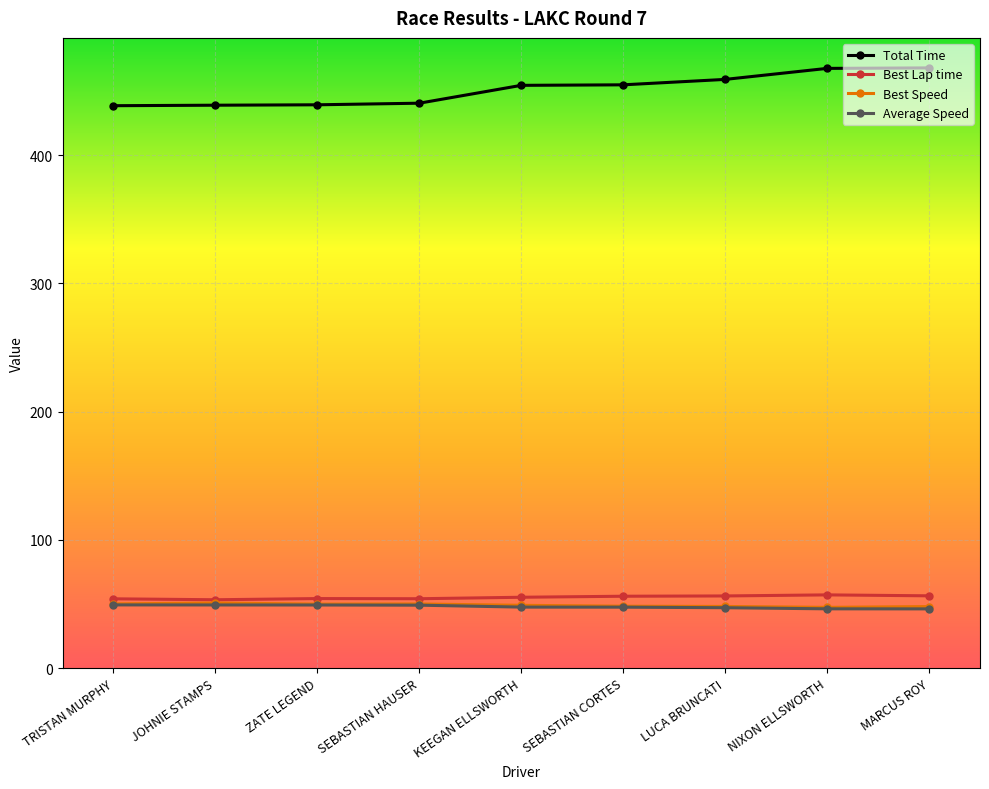

Does the chart display data point markers on the line(s)?

Yes